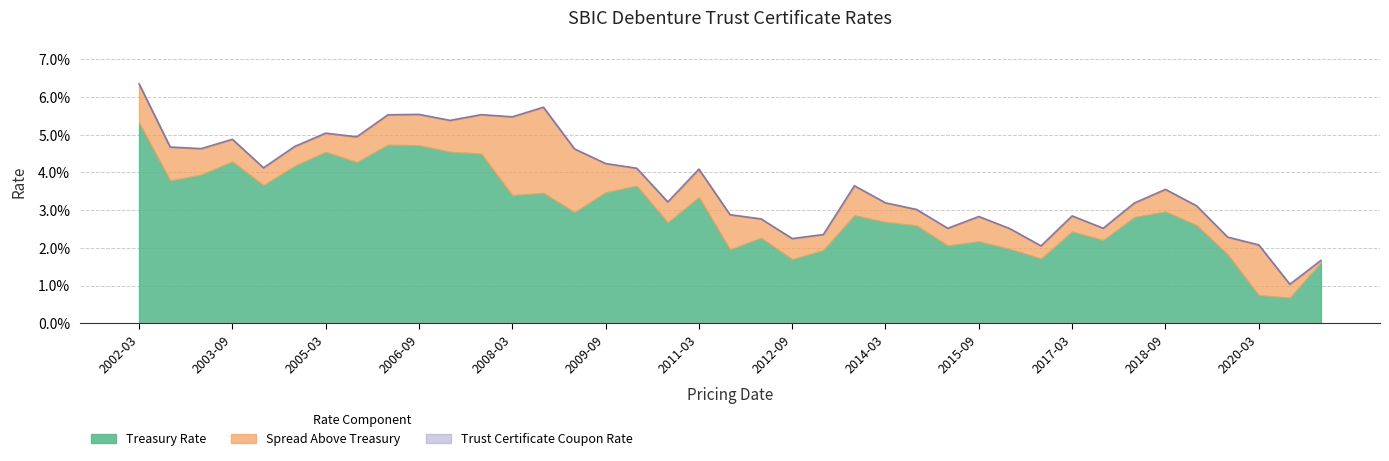

Is the value of Trust Certificate Coupon Rate at 2019-09 greater than the value of Spread Above Treasury at 2012-03?

Yes